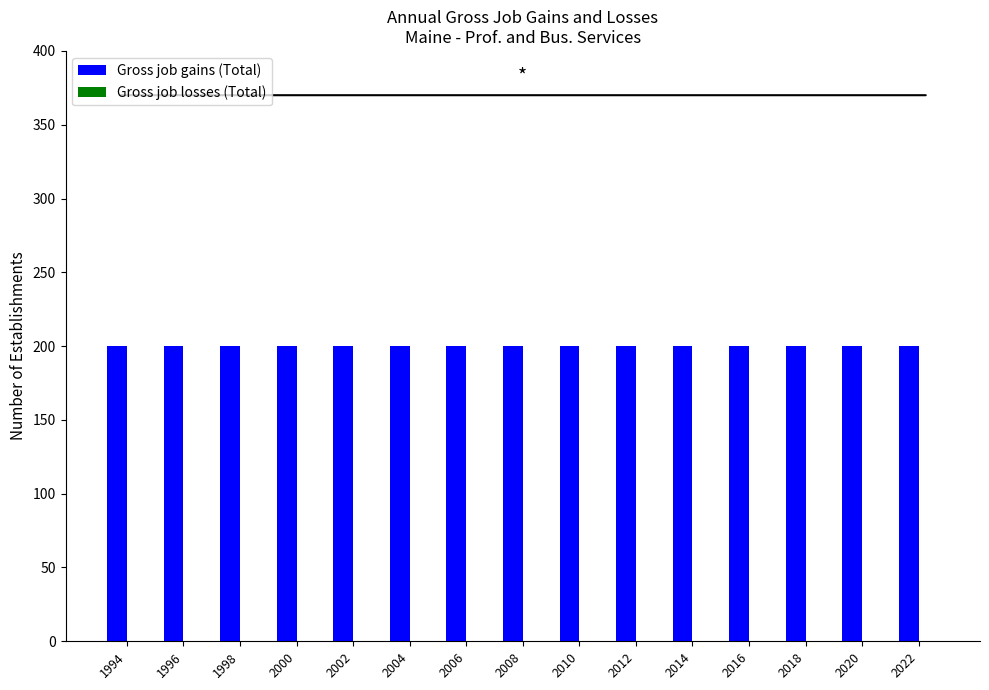

What is the maximum value shown in the chart?

200